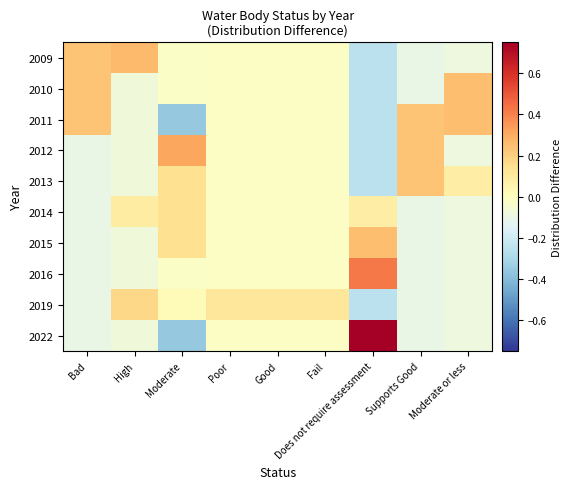

Which series has the largest total across all categories?

2015